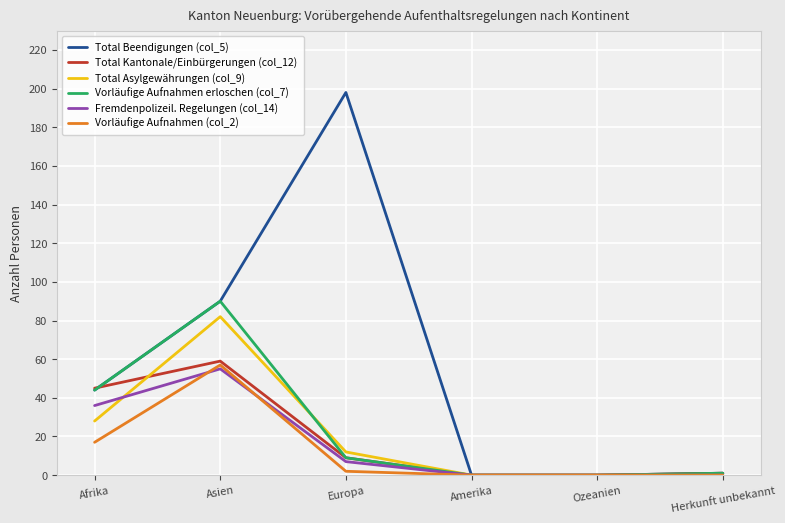

Which series has the largest range (max minus min)?

Total Beendigungen (col_5)